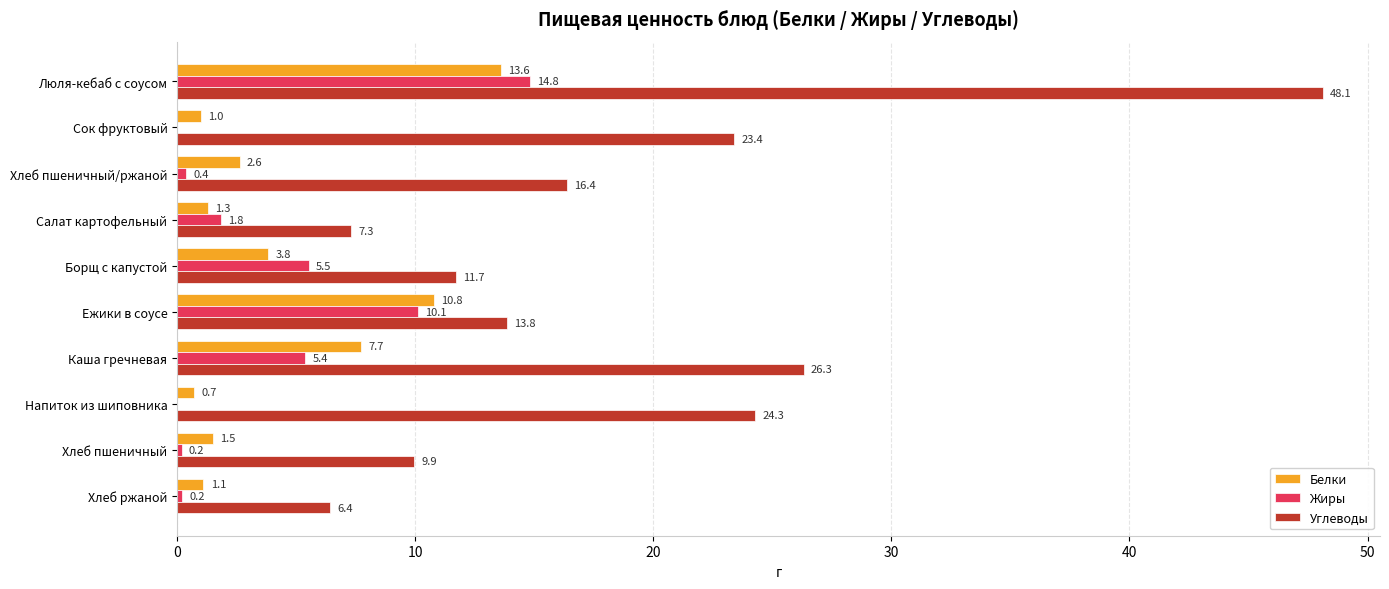

What is the sum of the Белки values at Люля-кебаб с соусом and Сок фруктовый?

14.6